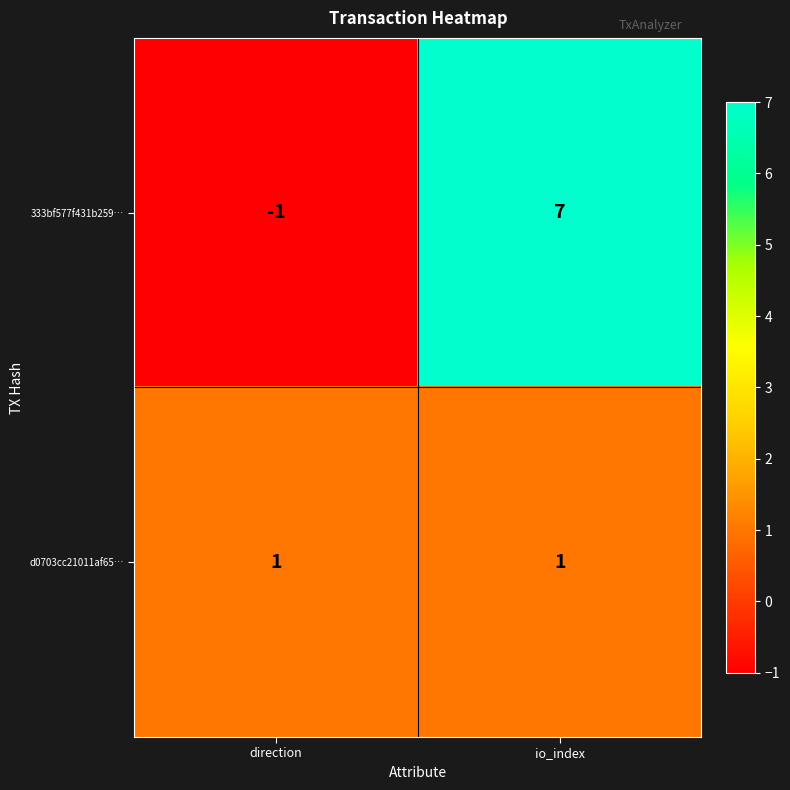

What is the average value of the 333bf577f431b259… series?

3